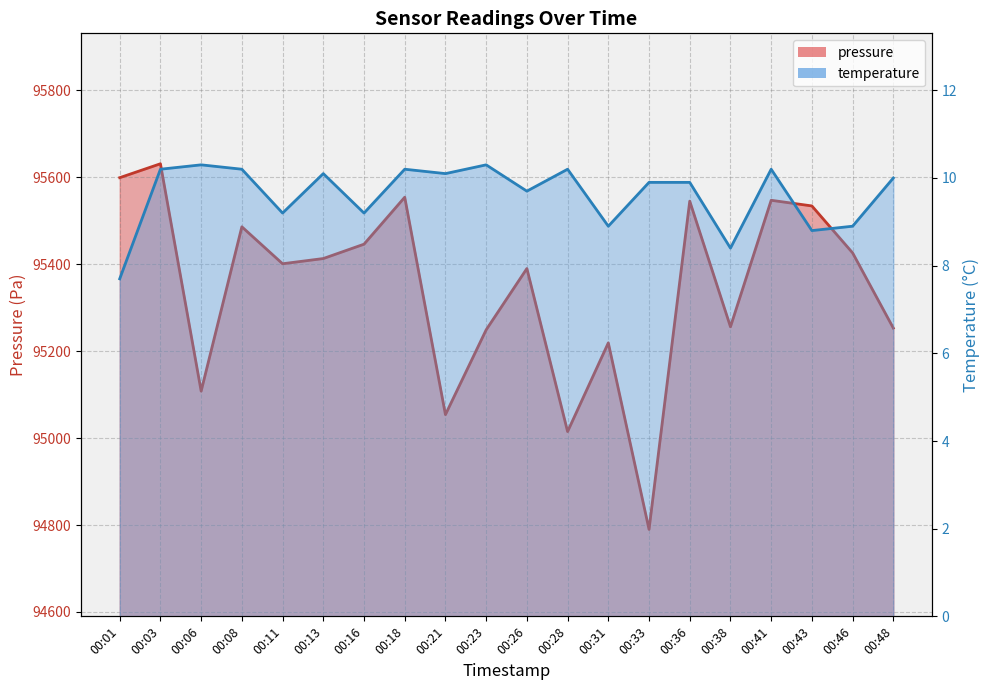

Rank the series by their maximum value, from lowest to highest.

temperature, pressure